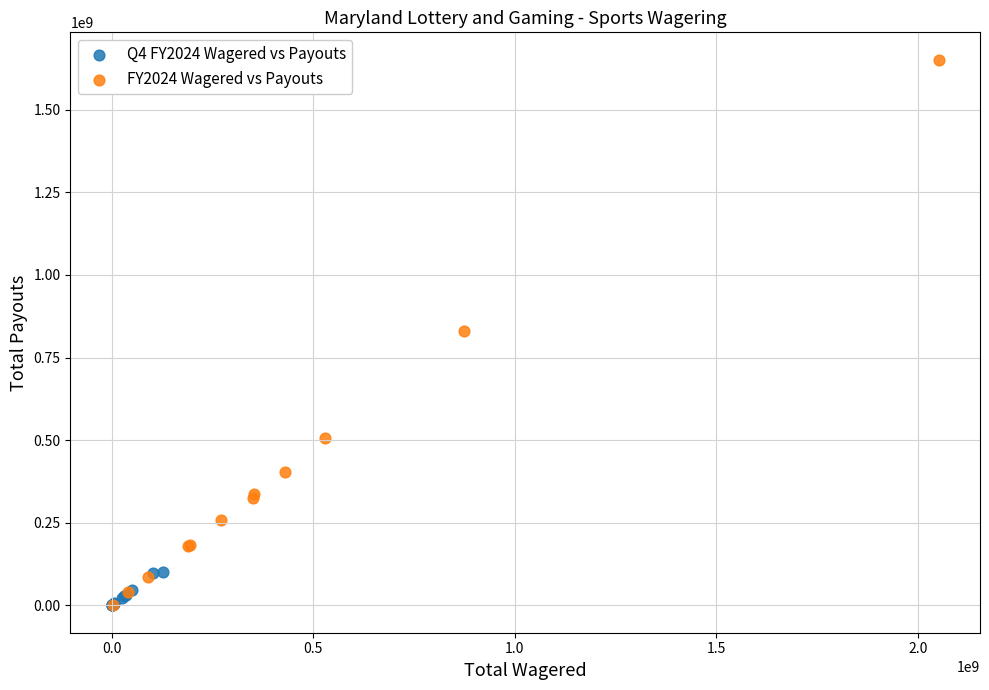

Which series contains the highest Y value?

FY2024 Wagered vs Payouts